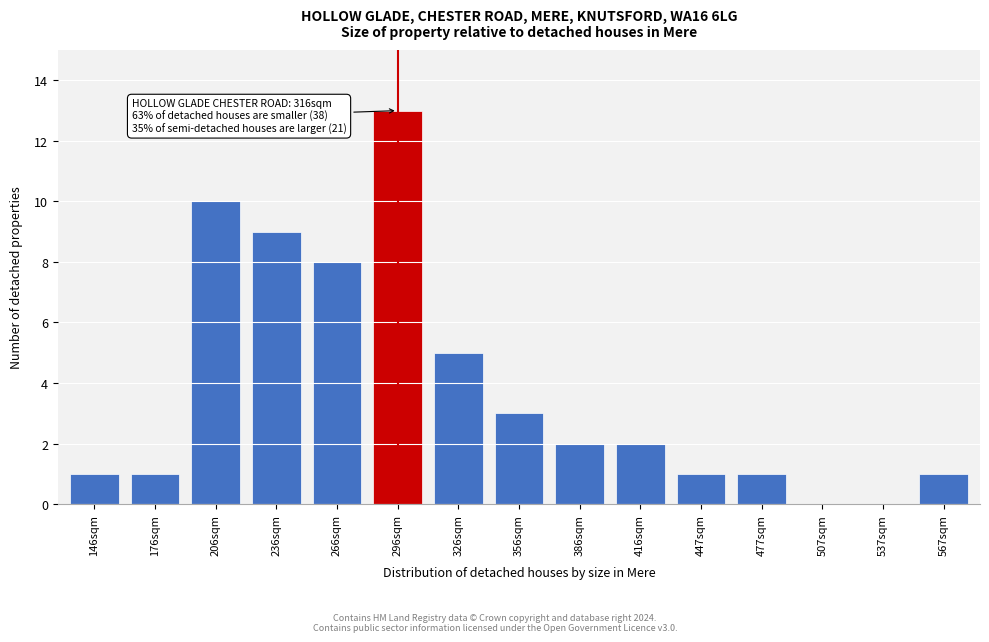

Reading left to right, transcribe all the data shown in this chart.

146sqm=1	176sqm=1	206sqm=10	236sqm=9	266sqm=8	296sqm=13	326sqm=5	356sqm=3	386sqm=2	416sqm=2	447sqm=1	477sqm=1	507sqm=0	537sqm=0	567sqm=1